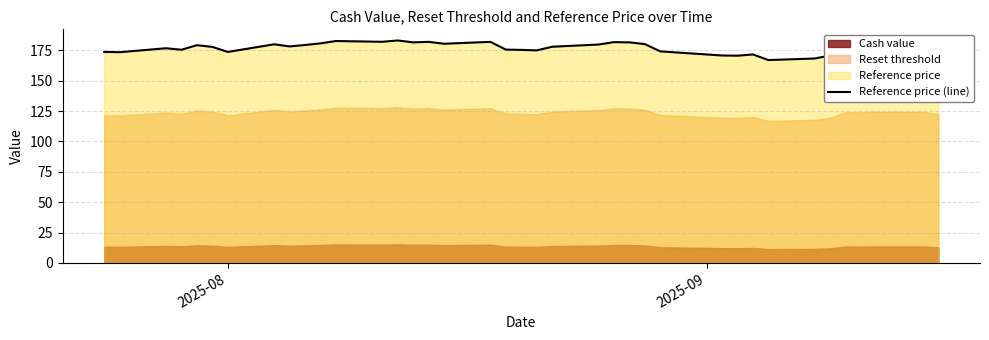

What is the minimum value for Reference price (line)?

167.0